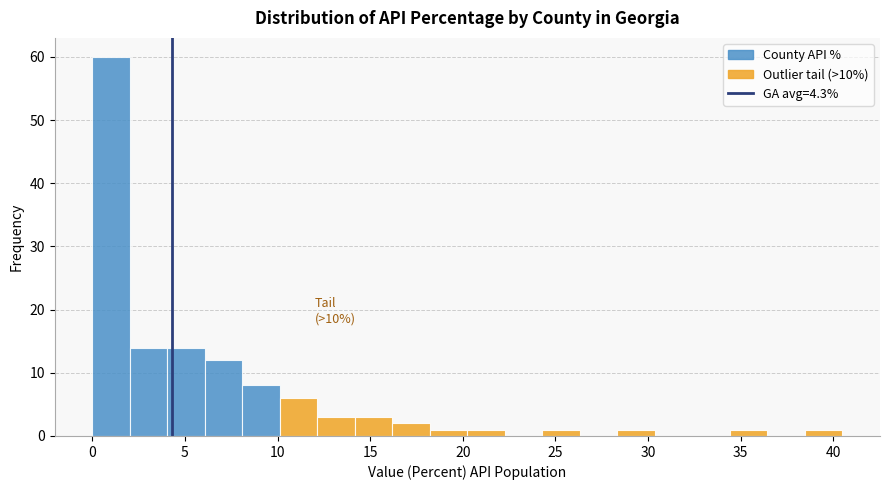

Which range on the x-axis has the tallest bar?

0.0 to 2.0